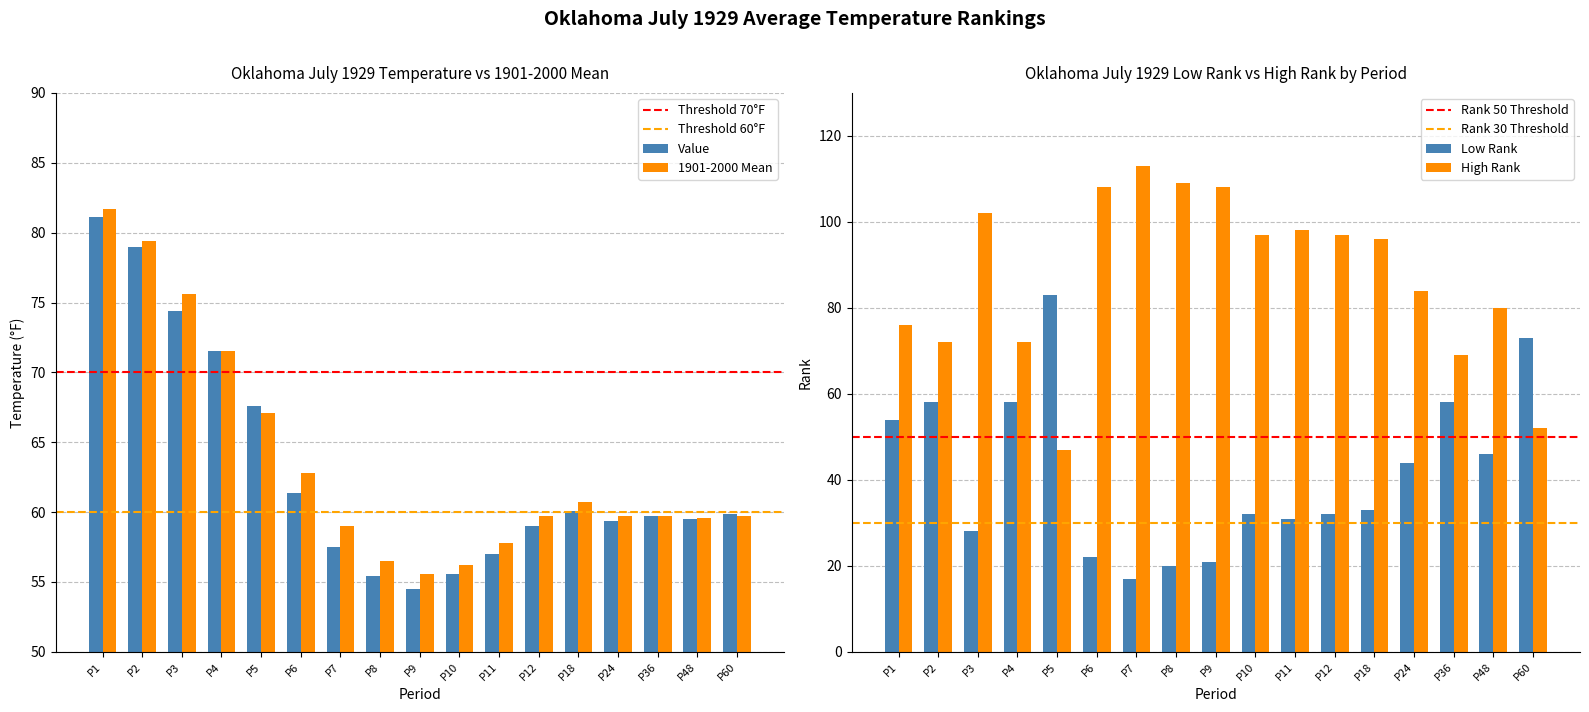

Reading left to right, what are all the values shown in this chart?

Value: 81.1	79.0	74.4	71.5	67.6	61.4	57.5	55.4	54.5	55.6	57.0	59.0	60.1	59.4	59.7	59.5	59.9
1901-2000 Mean: 81.7	79.4	75.6	71.5	67.1	62.8	59.0	56.5	55.6	56.2	57.8	59.7	60.7	59.7	59.7	59.6	59.7